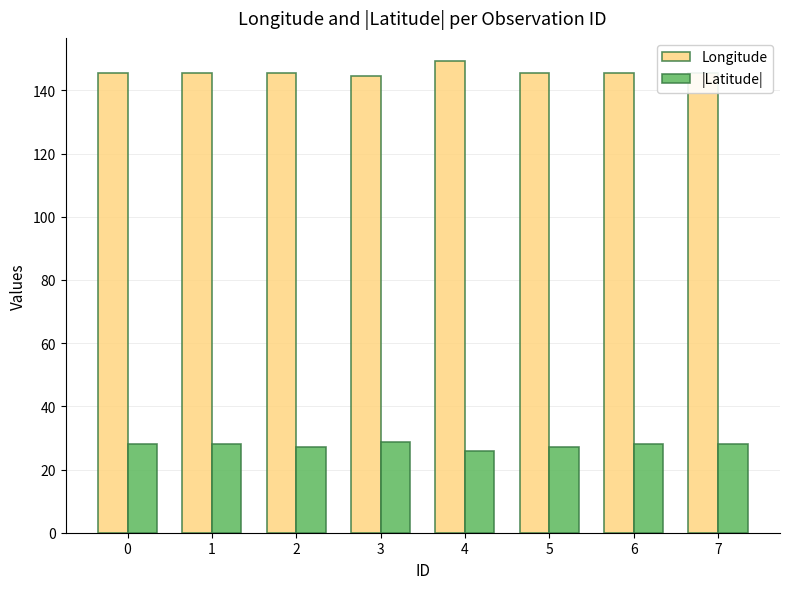

What is the spread (max minus min) of values at 5?

118.4